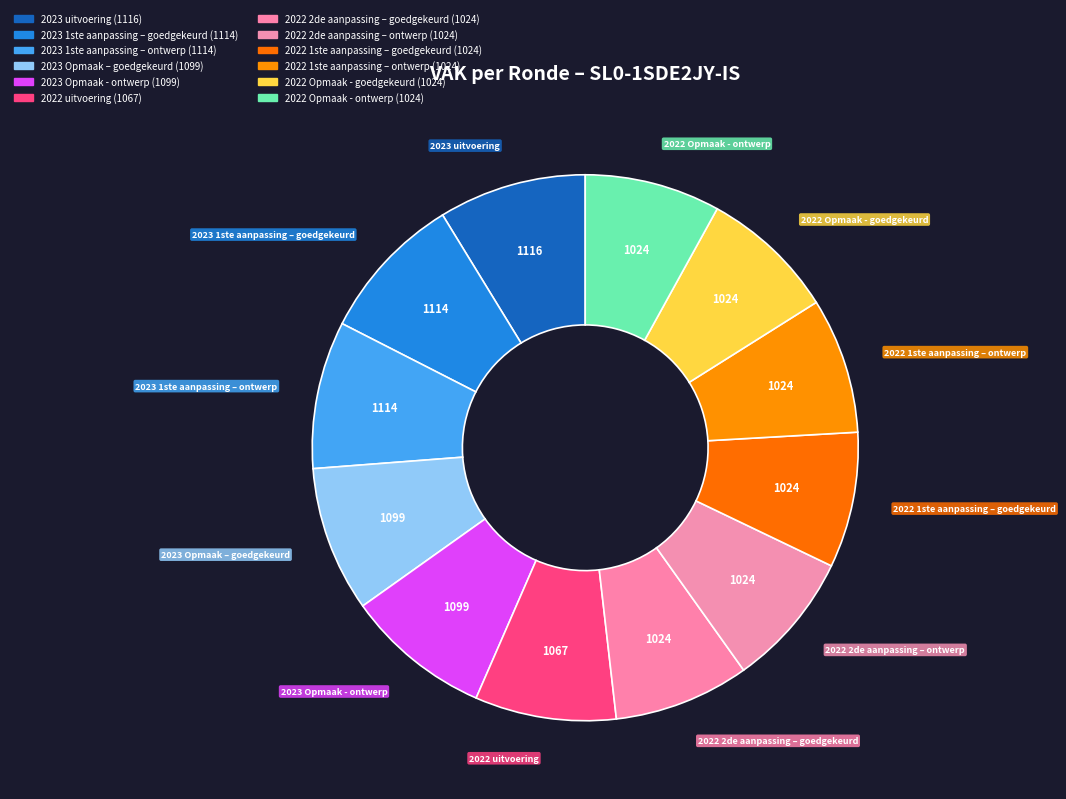

Count the number of slices in the pie.

12